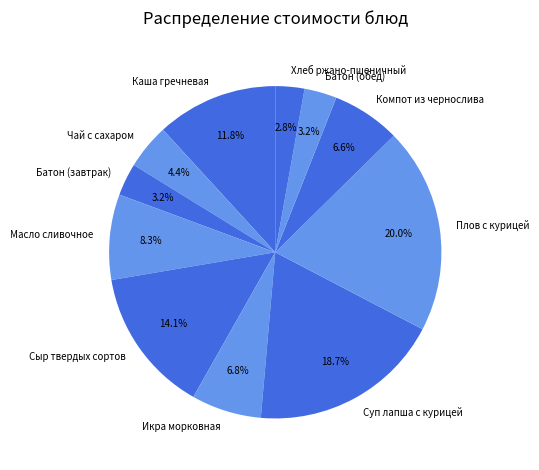

To the nearest percent, what percentage of the pie is Хлеб ржано-пшеничный?

3%